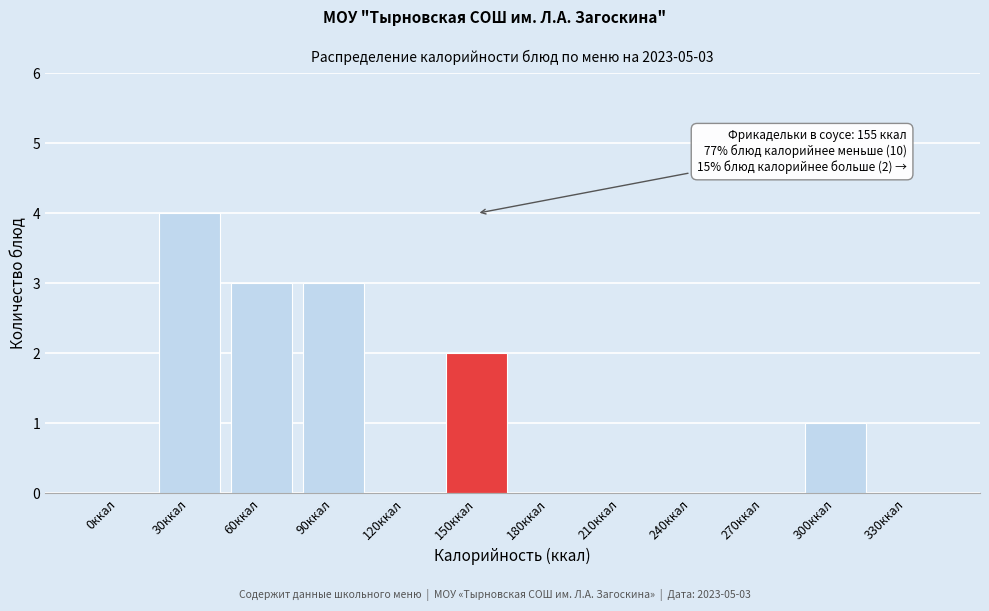

Reading left to right, transcribe all the data shown in this chart.

0ккал=0	30ккал=4	60ккал=3	90ккал=3	120ккал=0	150ккал=2	180ккал=0	210ккал=0	240ккал=0	270ккал=0	300ккал=1	330ккал=0